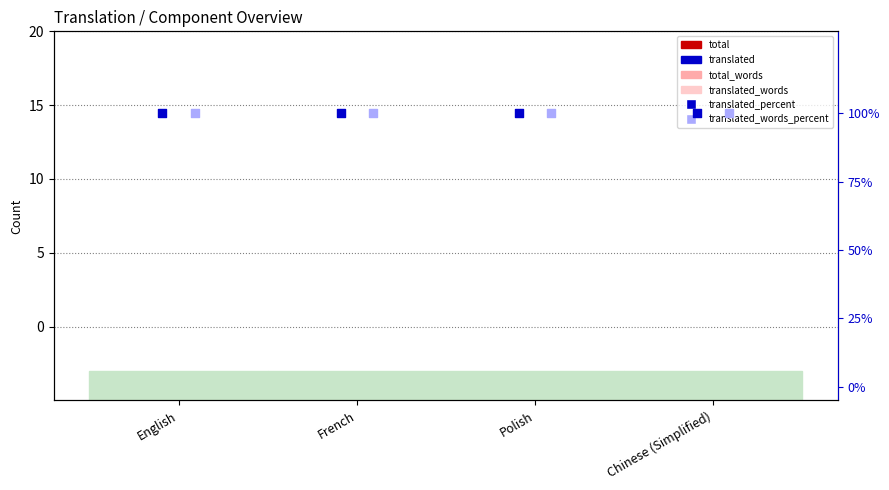

Which series has the largest total across all categories?

translated_percent